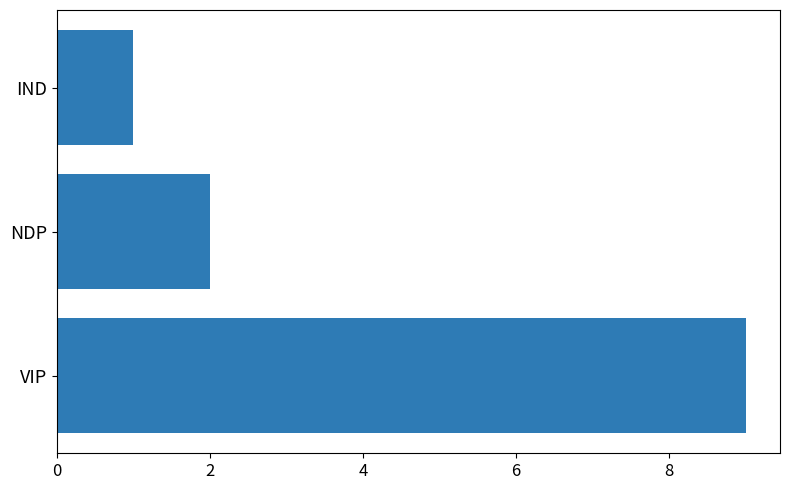

List the labels in order of value, smallest first.

IND, NDP, VIP